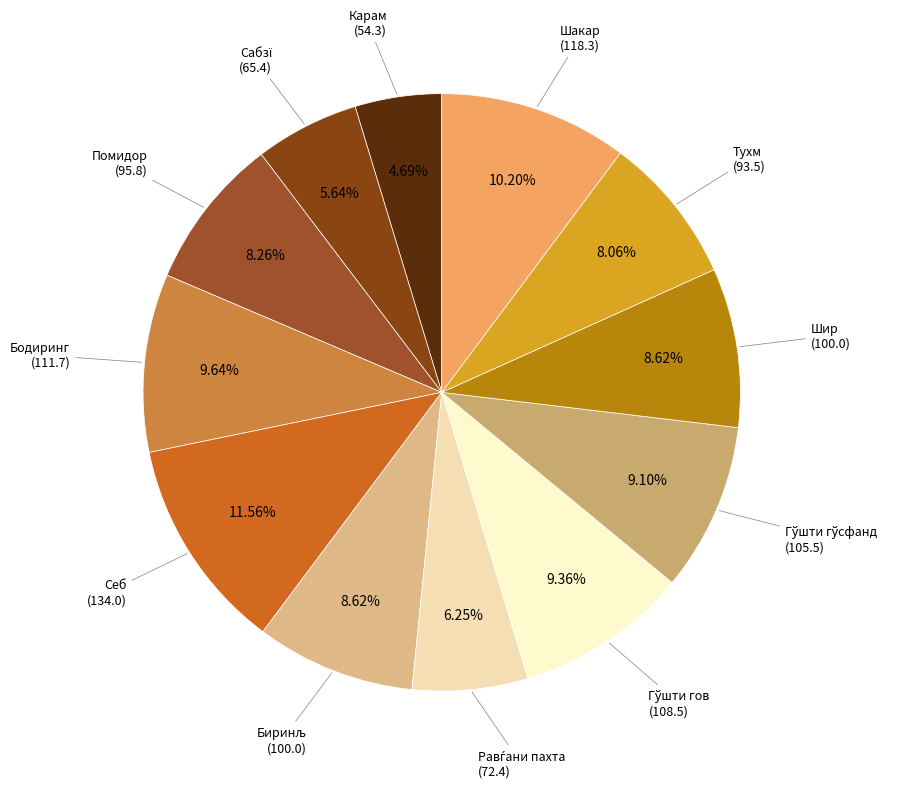

How many slices are in this pie chart?

12